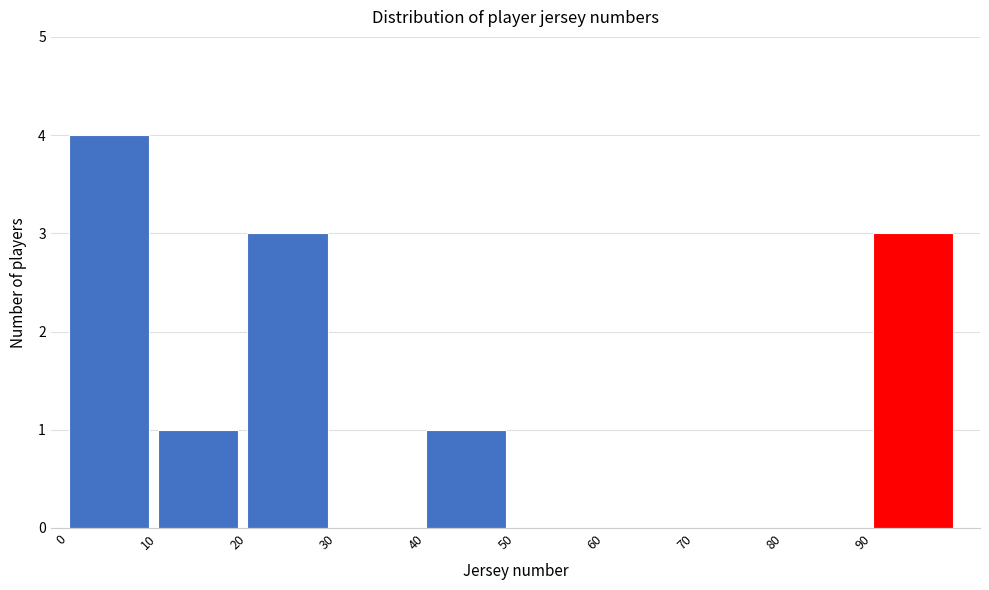

Reading left to right, list every bar in this chart as the range it spans on the x-axis followed by its height. The values are not printed on the chart, so give them approximately, as read against the axis.

0 to 10: 4
10 to 20: 1
20 to 30: 3
30 to 40: 0
40 to 50: 1
50 to 60: 0
60 to 70: 0
70 to 80: 0
80 to 90: 0
90 to 100: 3